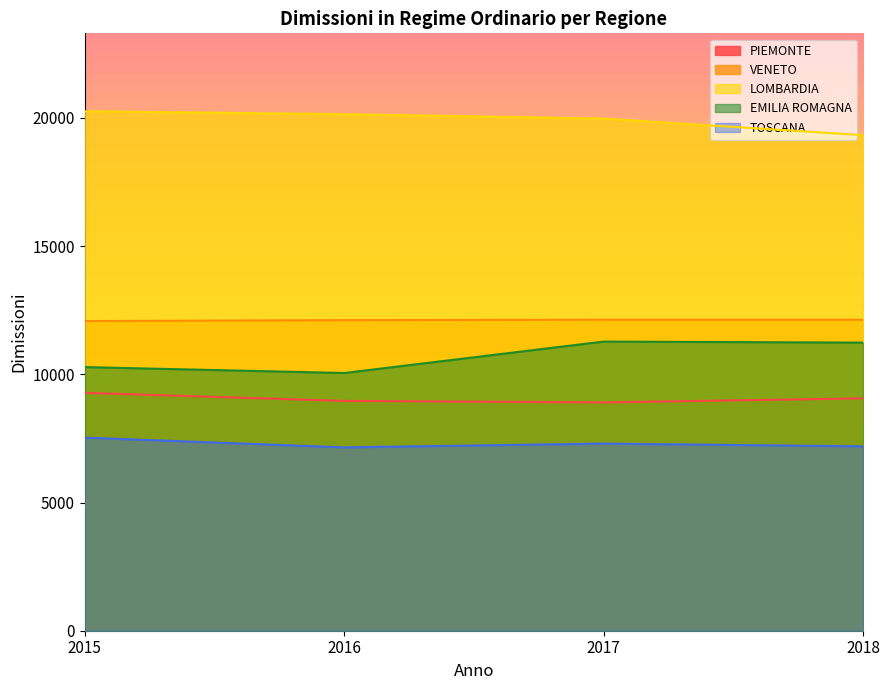

What is the value of the PIEMONTE point at the 3rd from the left?

8904